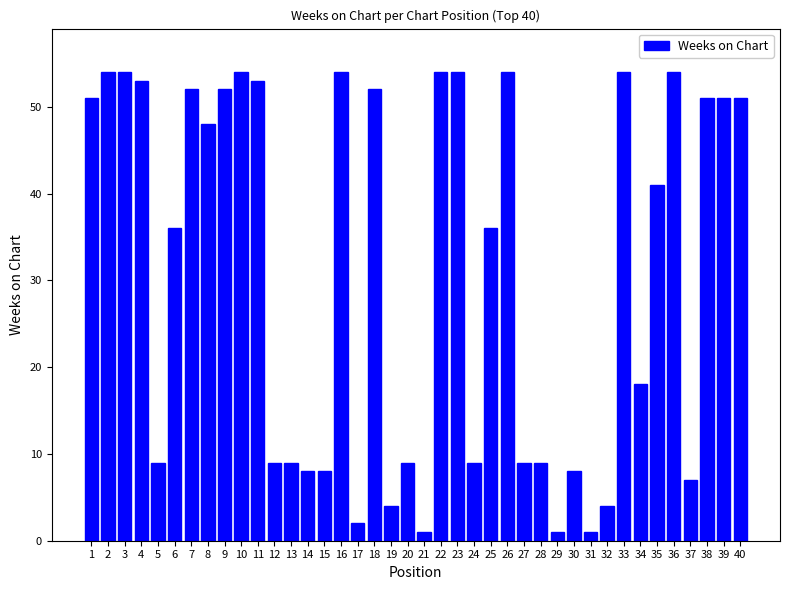

How many values are below 41?

20